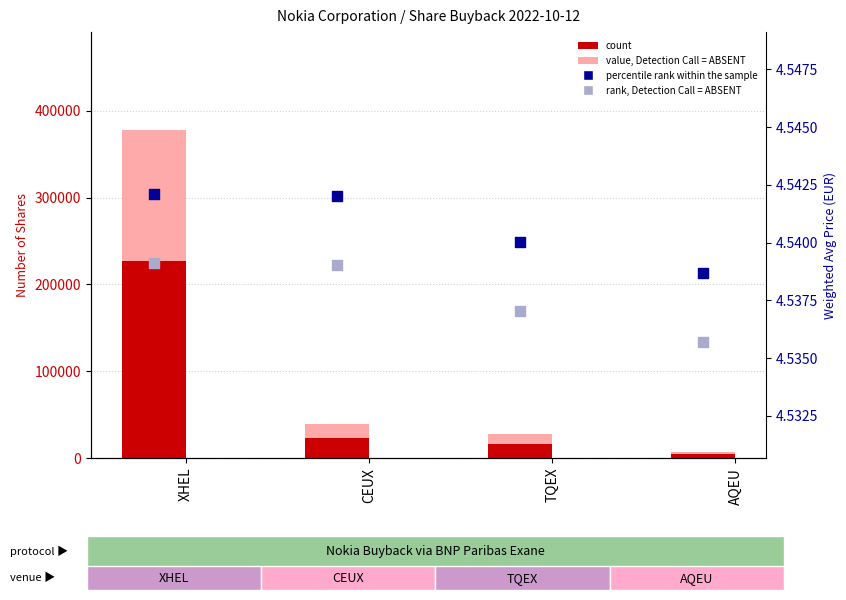

Which series reaches the minimum Y coordinate?

rank, Detection Call = ABSENT